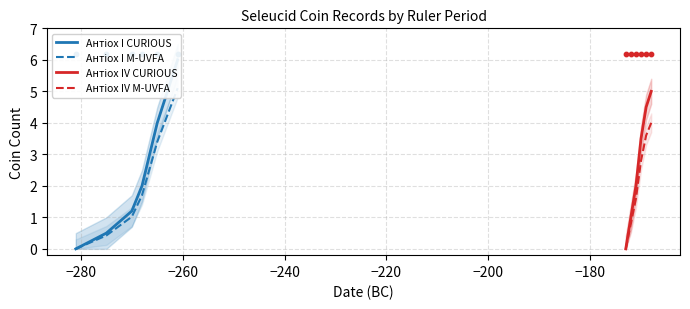

Which series contains the highest Y value?

Антіох I CURIOUS